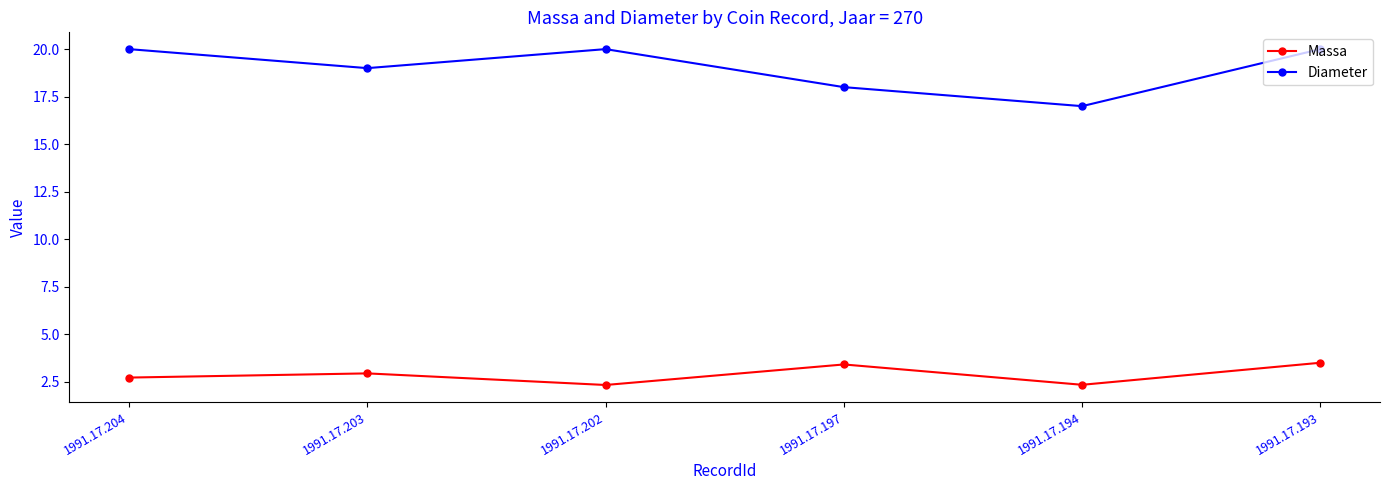

True or false: Massa and Diameter cross at least once.

False